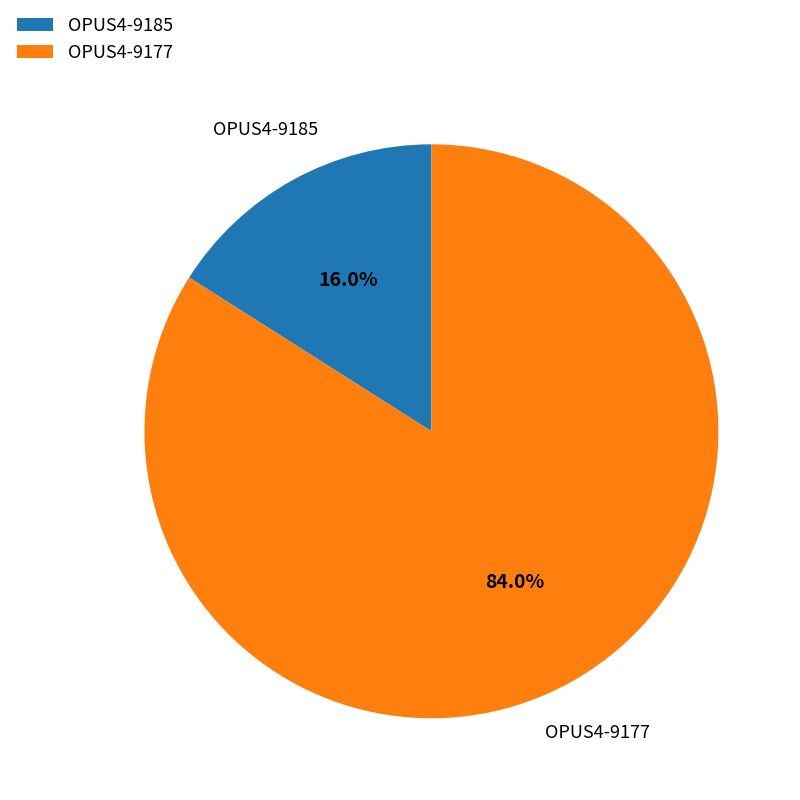

Approximately how many times larger is the value at OPUS4-9177 compared to OPUS4-9185?

5.2